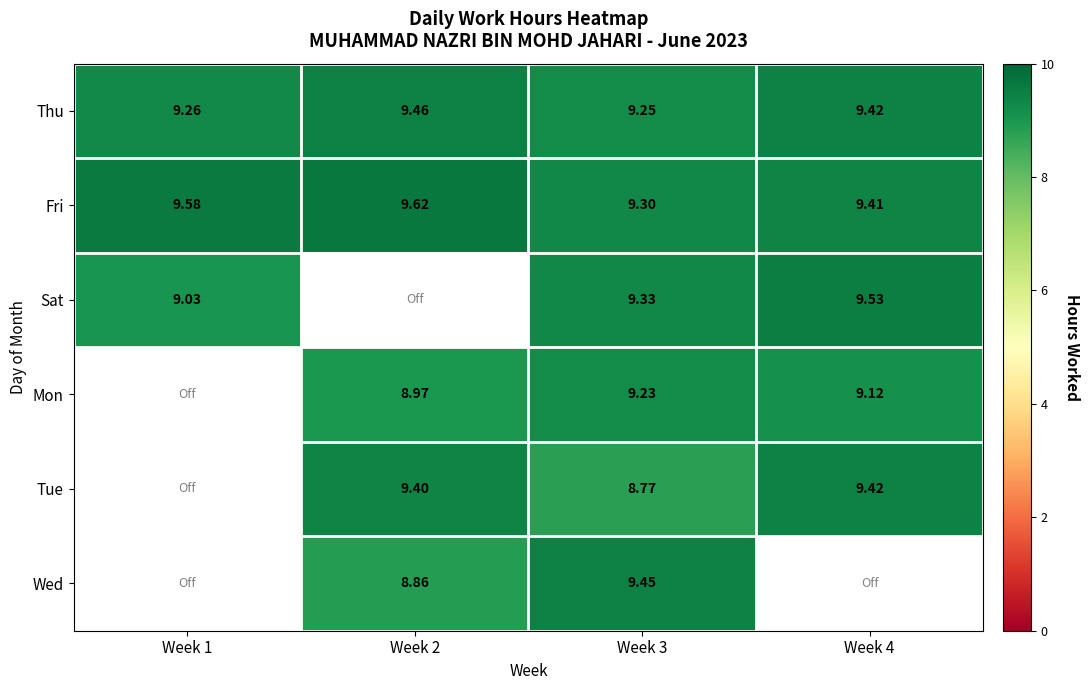

Is the value of Mon at Week 3 greater than the value of Sat at Week 4?

No